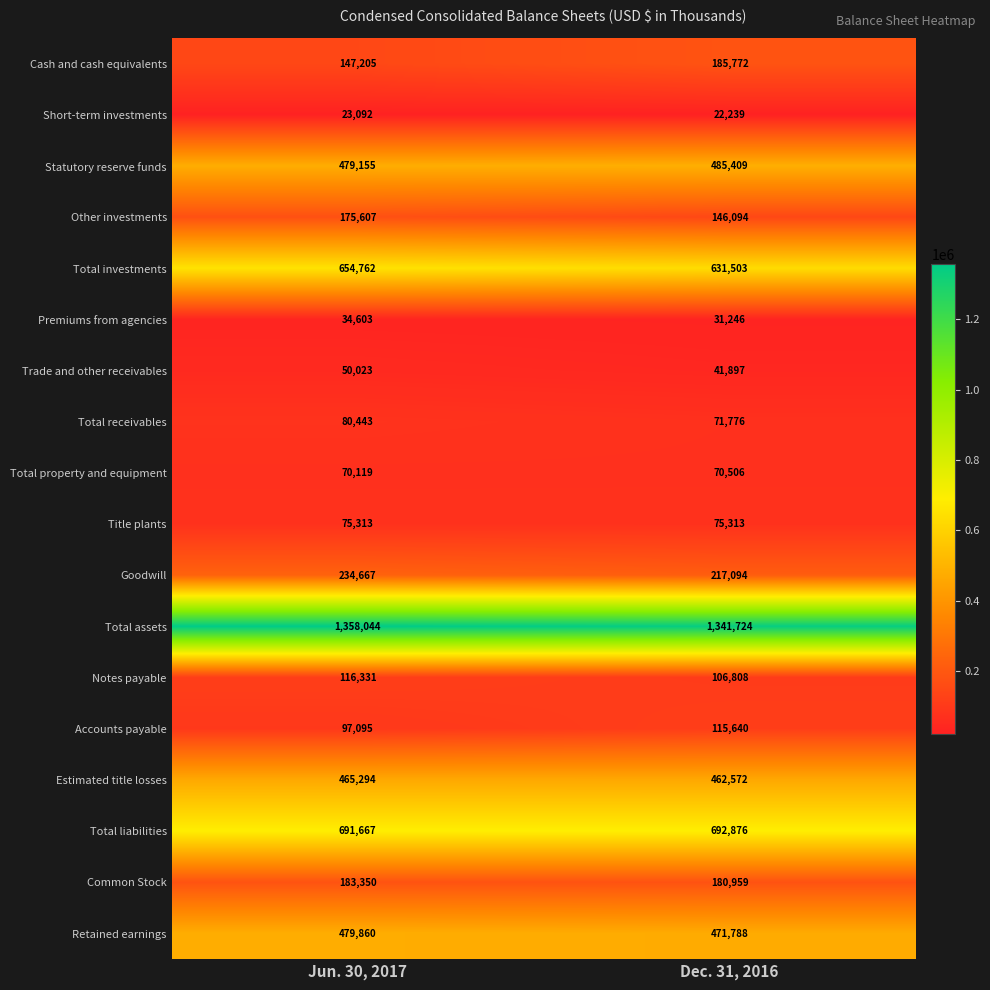

Rank the categories by Other investments value from lowest to highest.

Dec. 31, 2016, Jun. 30, 2017